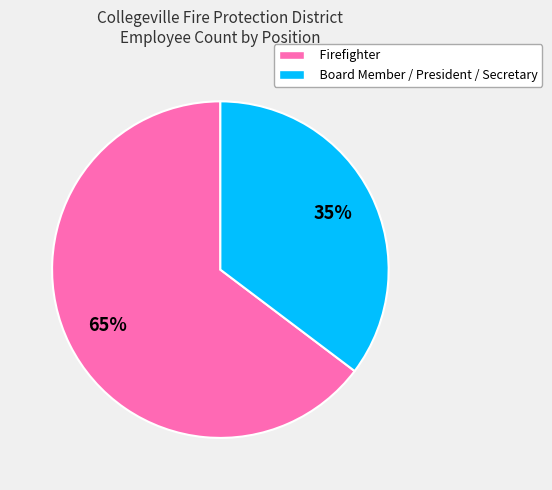

Count the number of slices in the pie.

2